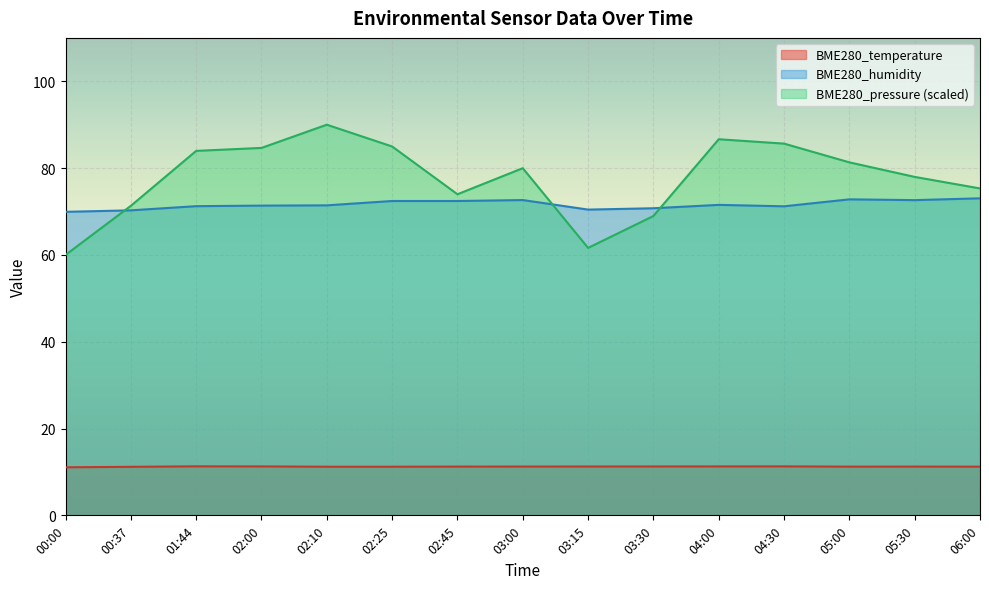

In BME280_pressure_scaled, how many points are lower than both neighbors (excluding endpoints)?

2